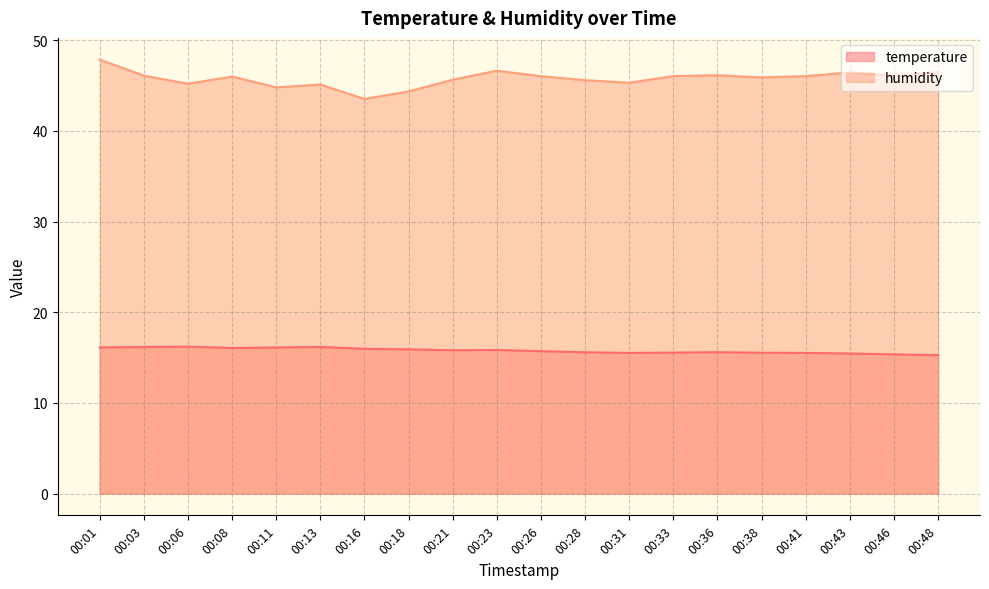

True or false: temperature has a value of 15.5 at 00:31.

True